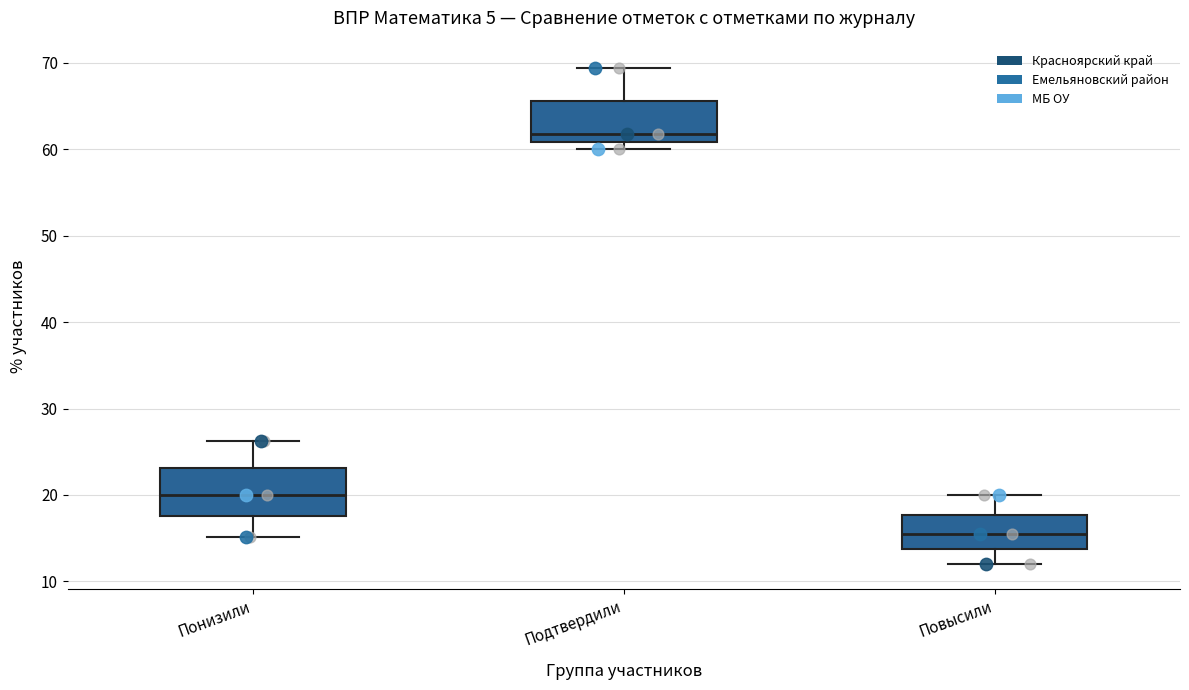

Which box has the lowest median line?

Повысили